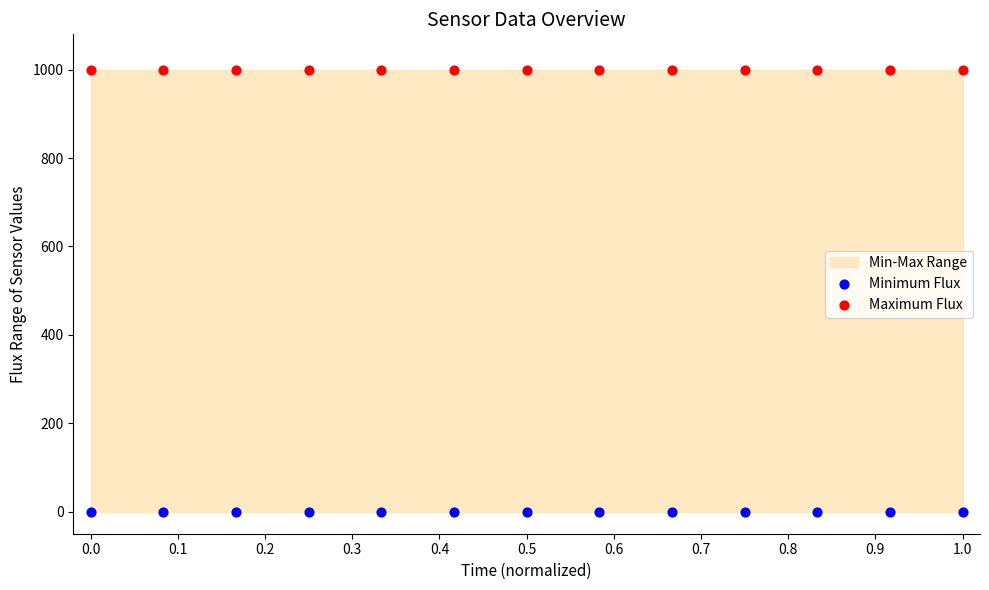

Which series reaches the maximum Y coordinate?

Maximum Flux